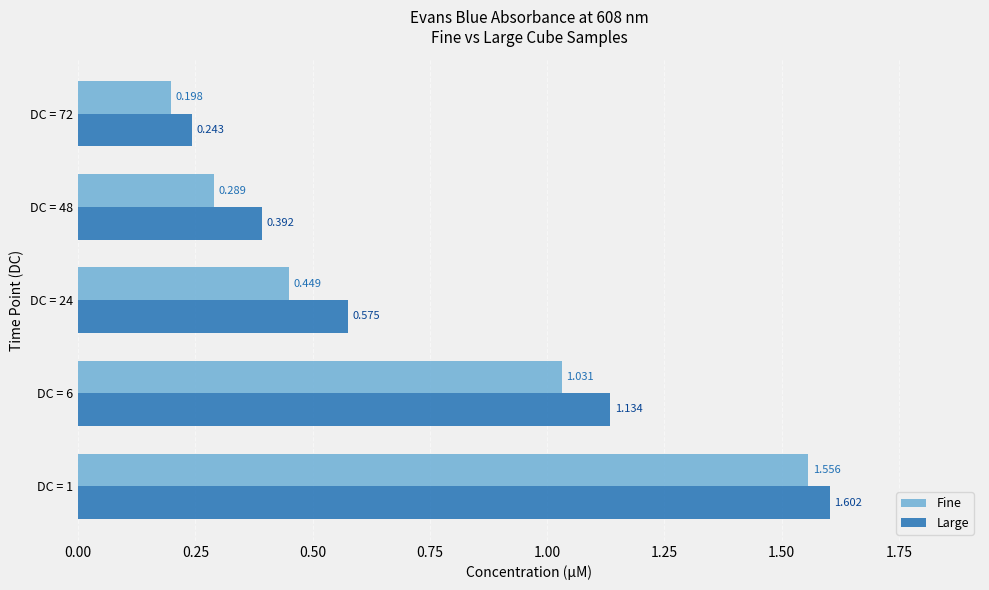

How many distinct data groups are displayed?

2